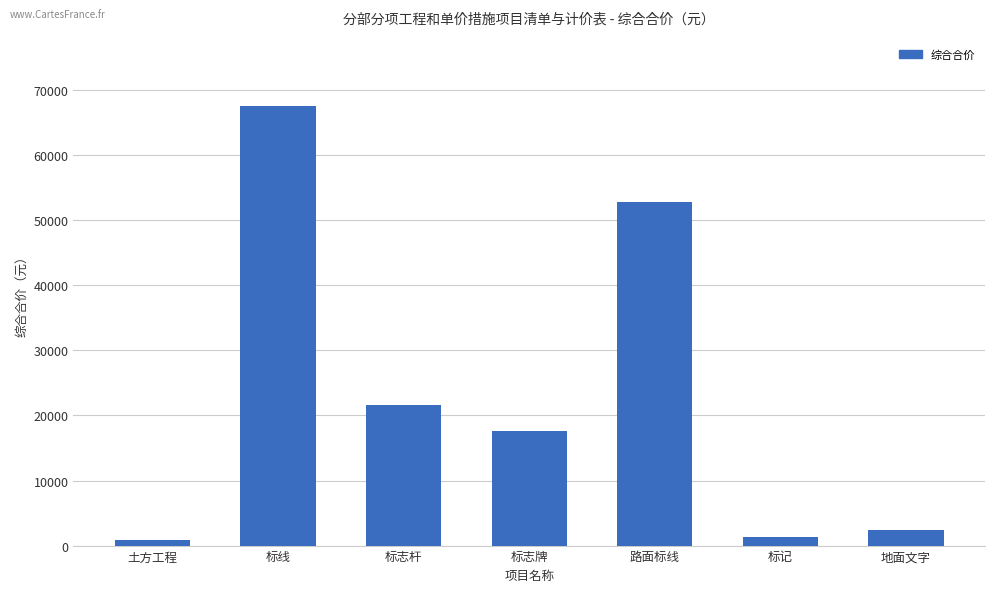

How many bars are there in total?

7